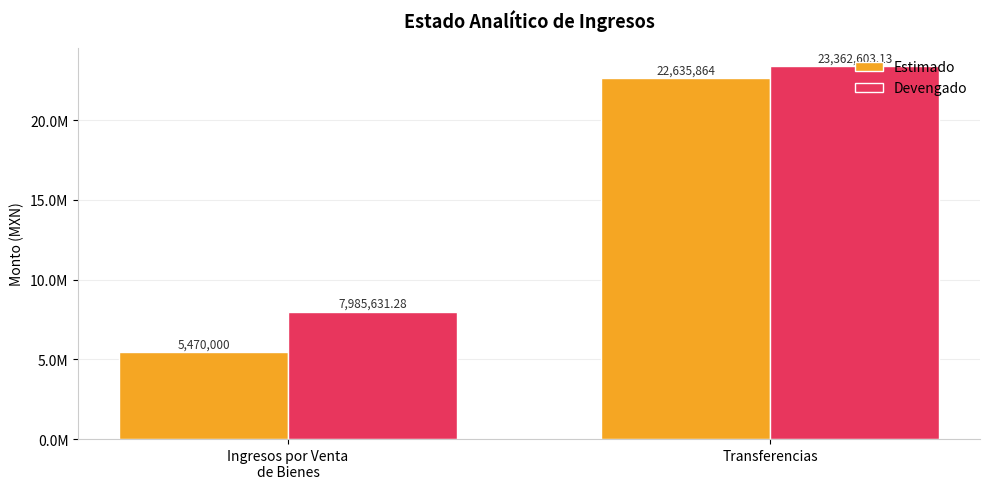

Rank the series by their maximum value, from highest to lowest.

Devengado, Estimado